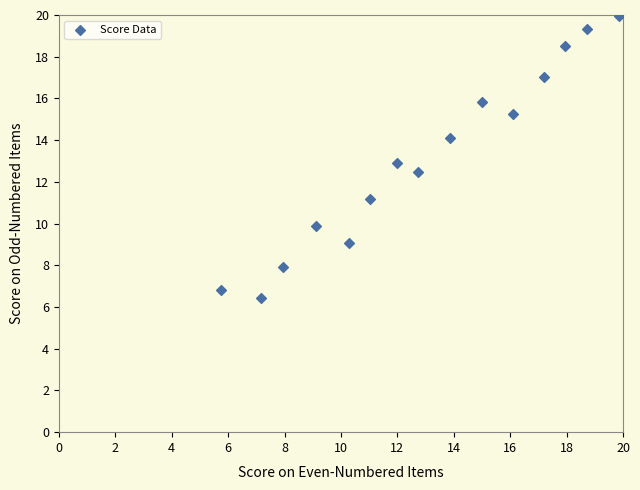

What is the range of Y values (max minus min)?

13.5